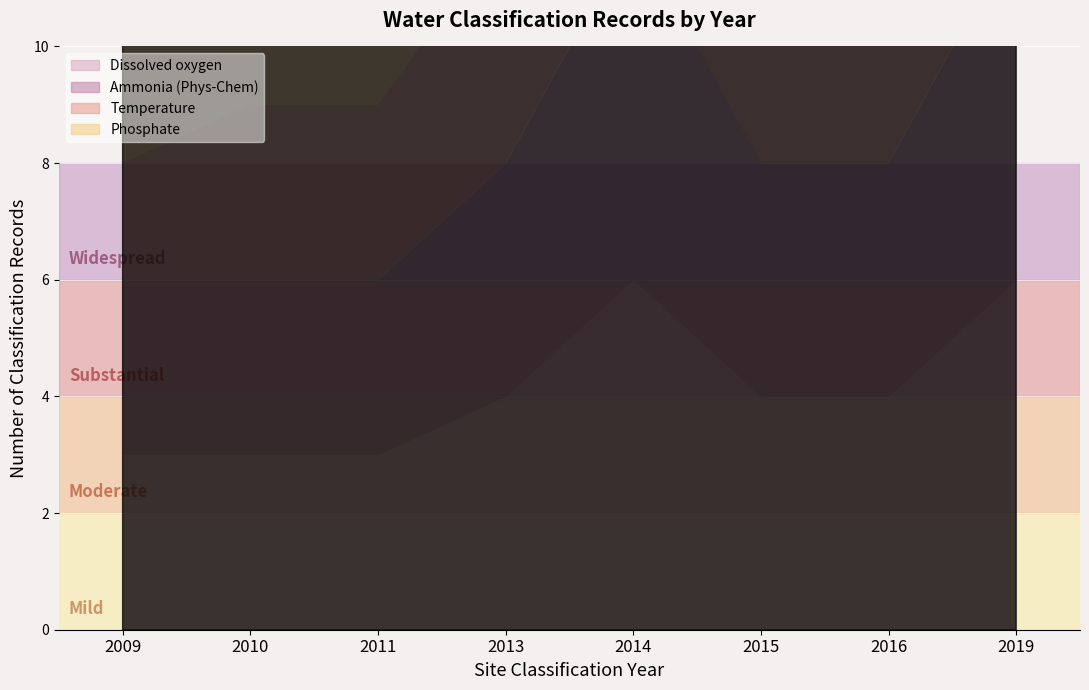

How many interior local peaks does the Temperature series have?

1